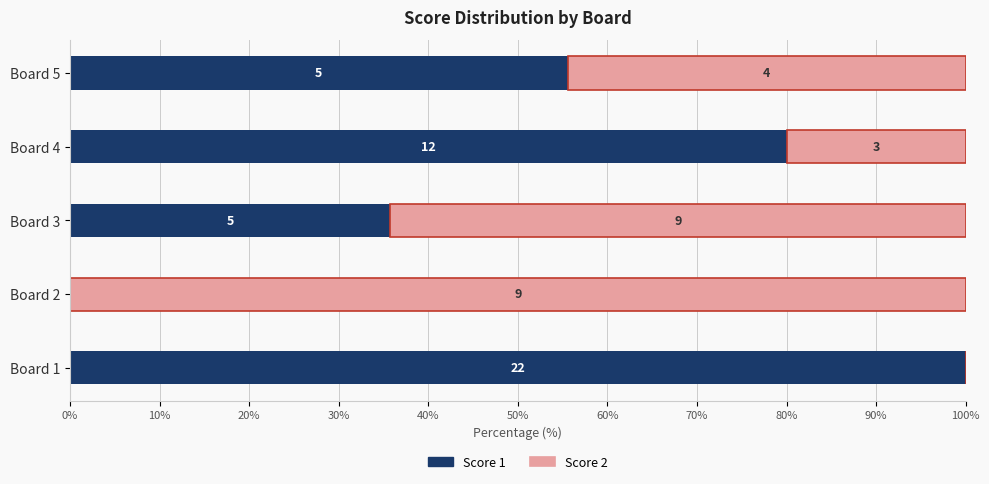

What are all the series names shown in the legend?

Score 1, Score 2